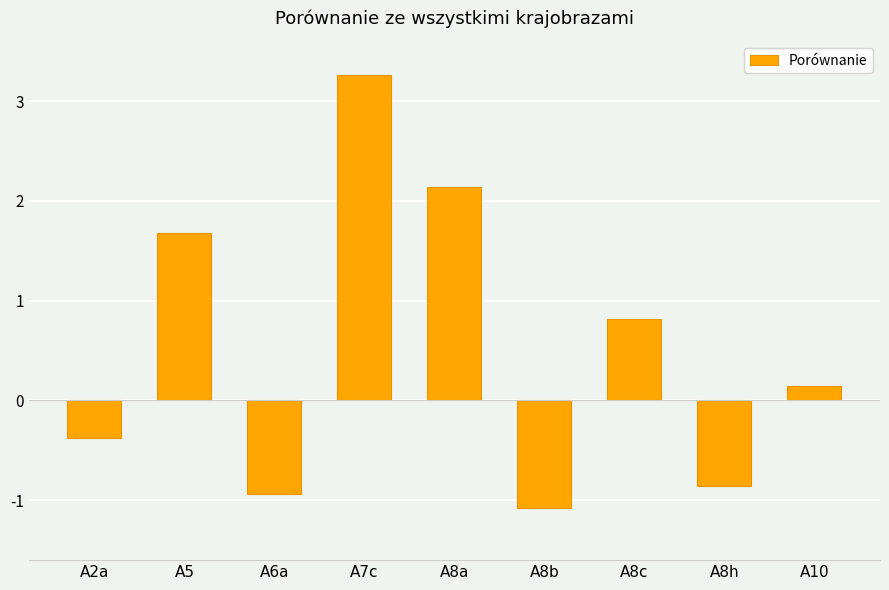

What is the approximate value at A6a?

-0.9